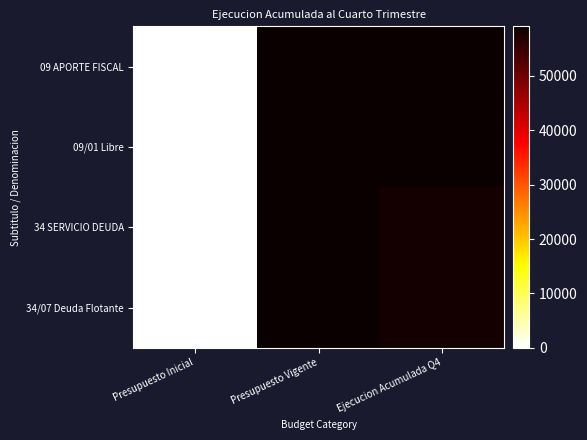

At how many categories does at least one series exceed 41994?

2